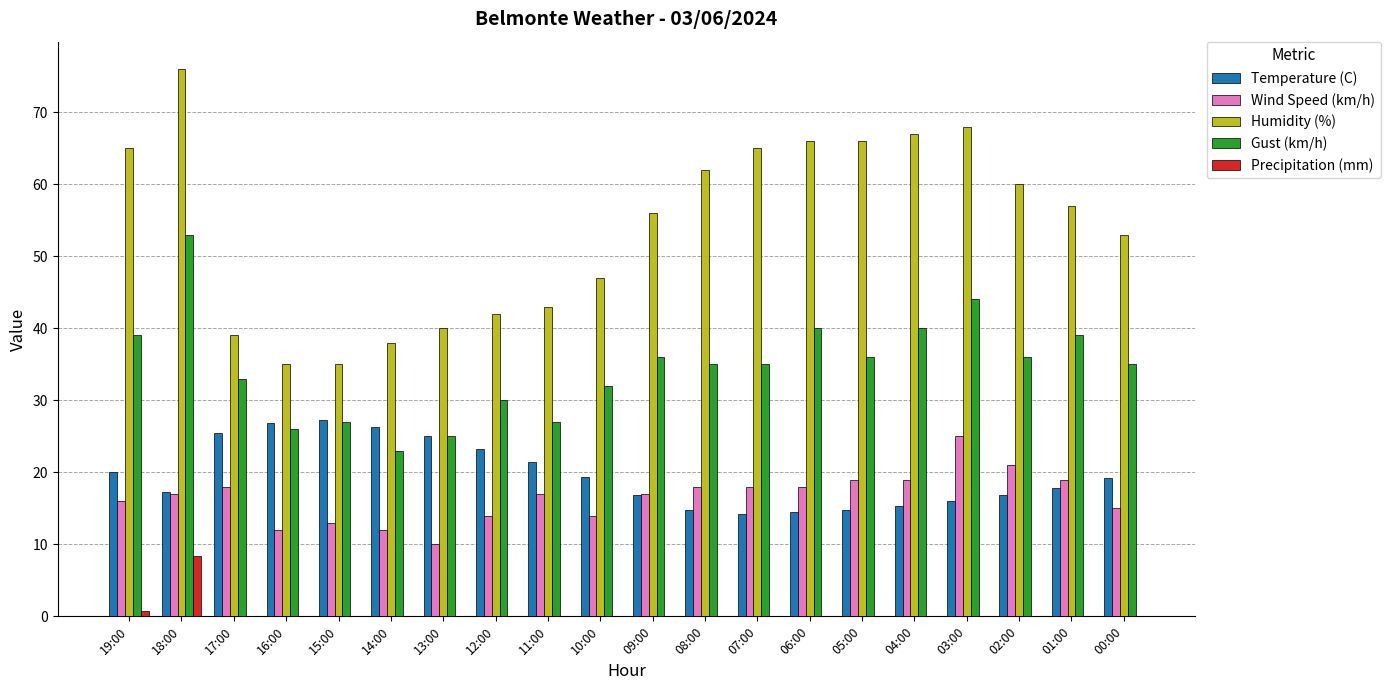

At which label is Precipitation (mm) closest to 4?

19:00